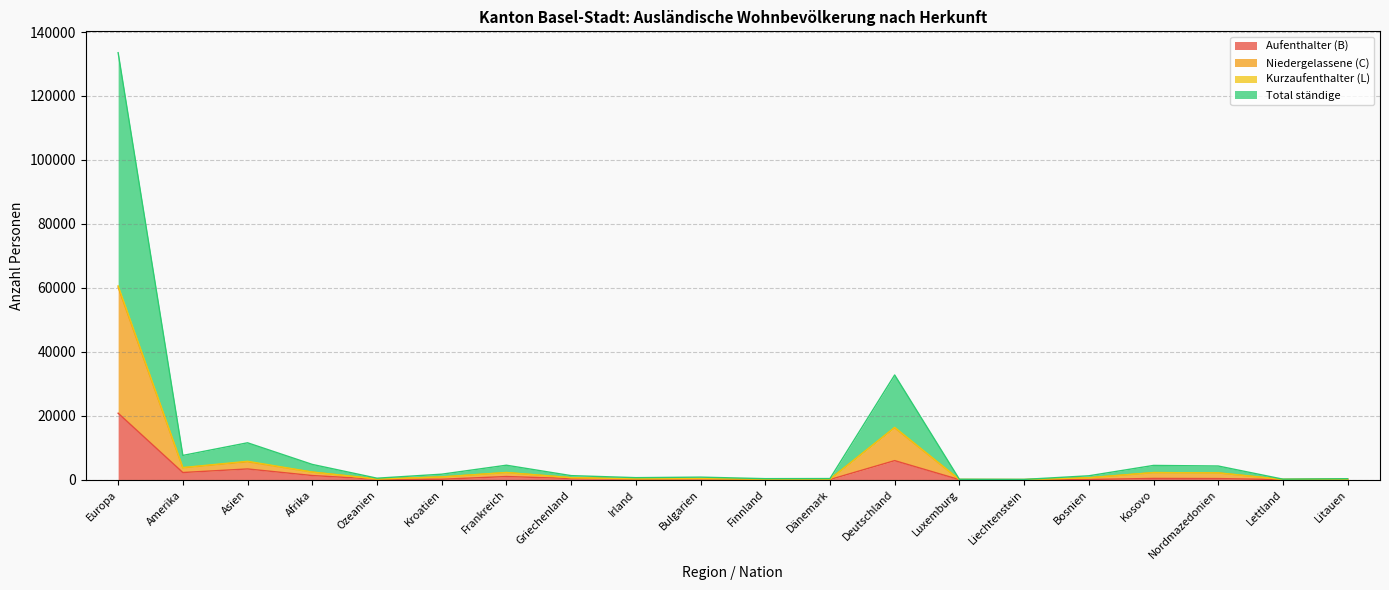

At which category does Niedergelassene (C) reach its first local valley?

Amerika